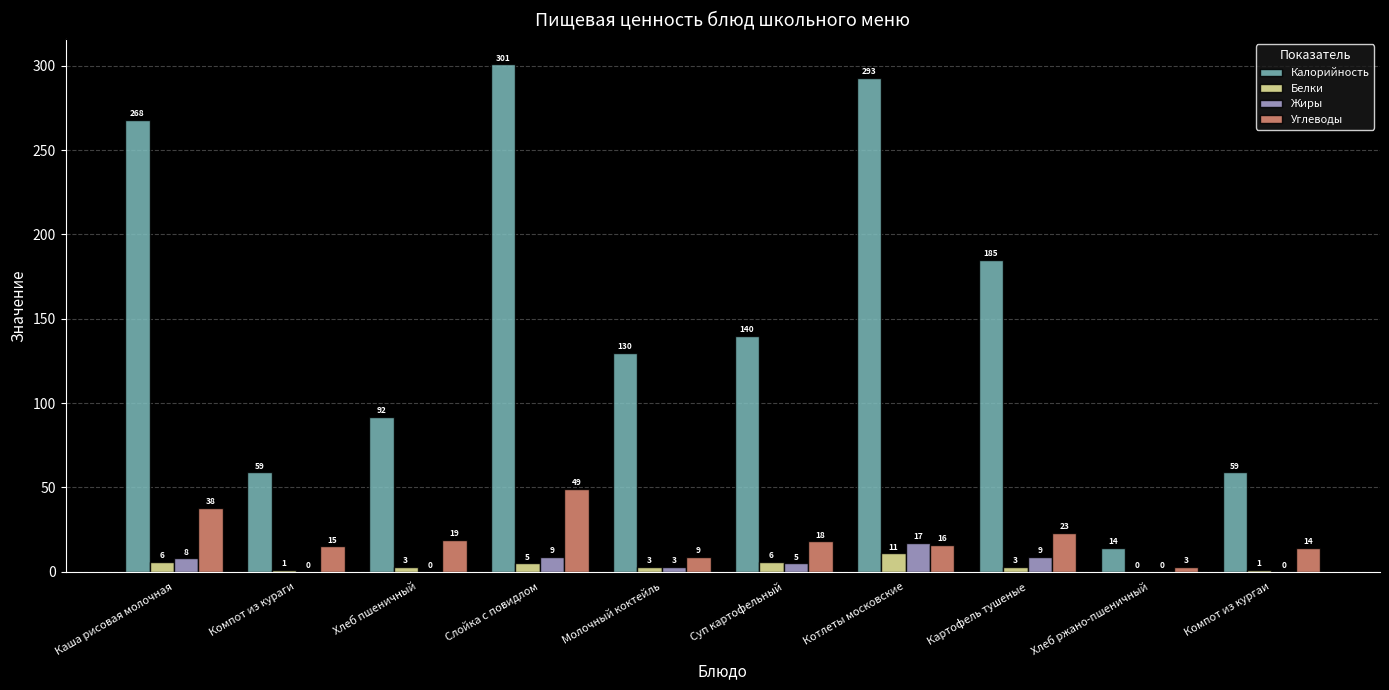

Is it true that Углеводы equals 23 at Картофель тушеные?

True